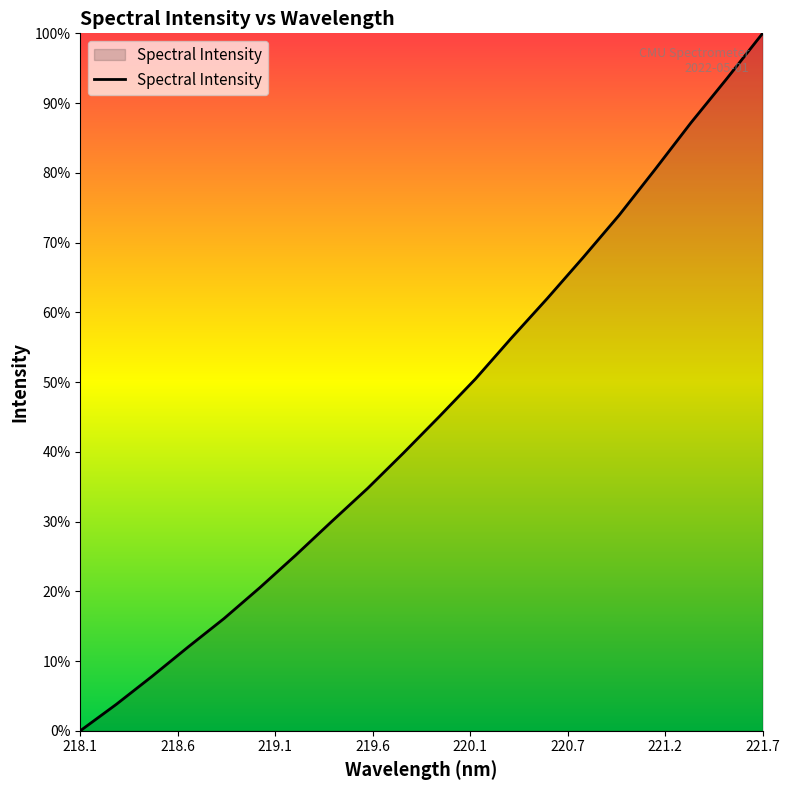

Does the chart have visible grid lines?

No